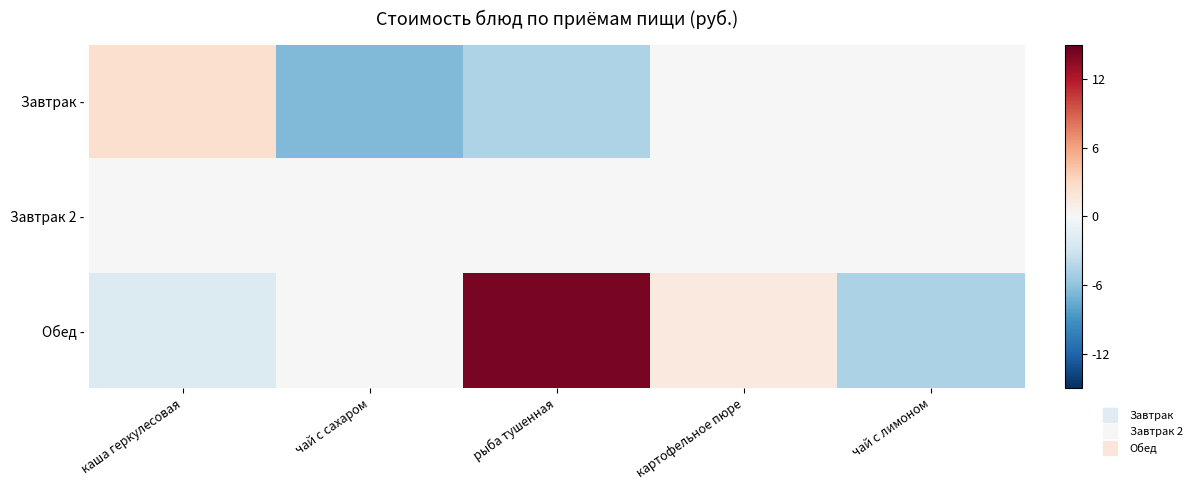

Rank the series by their average value, from lowest to highest.

Завтрак -, Завтрак 2 -, Обед -